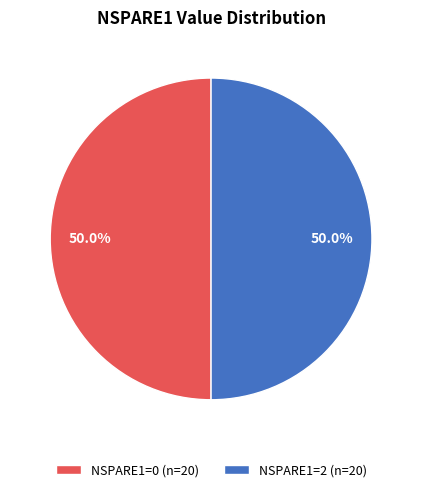

To the nearest percent, what is the difference between the largest and smallest slice percentages?

0%